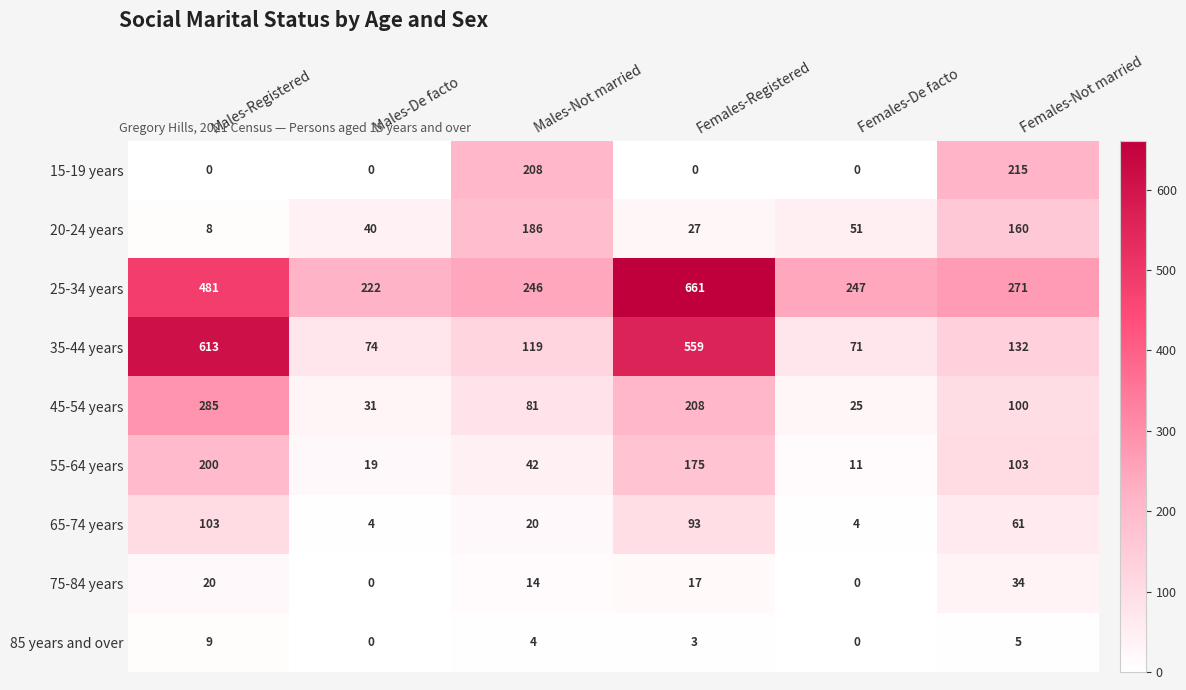

Which series has the largest total across all categories?

25-34 years